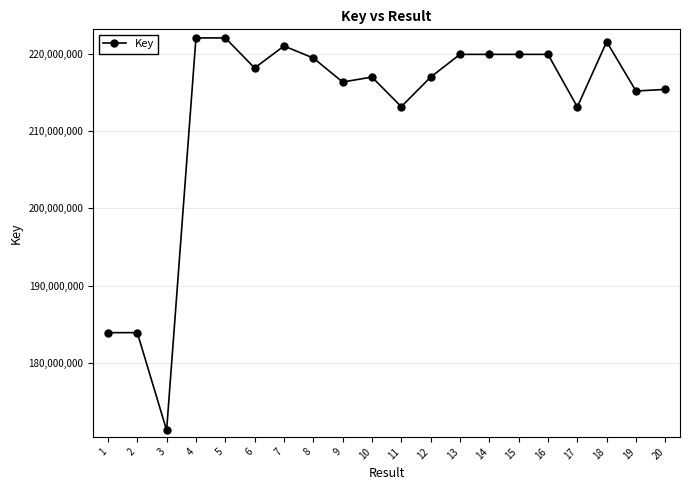

What is the minimum value shown in the chart?

171281298